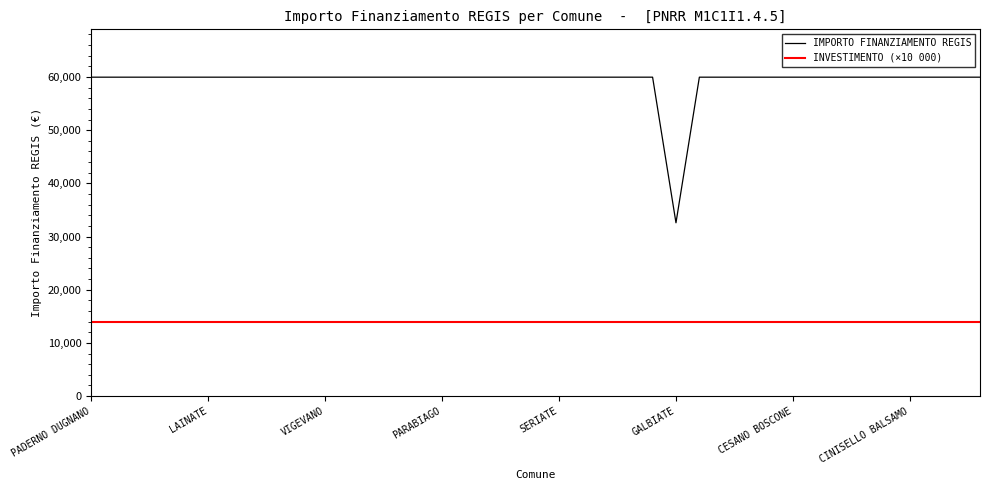

Reading left to right, transcribe all the data shown in this chart.

IMPORTO FINANZIAMENTO REGIS: 59966	59966	59966	59966	59966	59966	59966	59966	59966	59966	59966	59966	59966	59966	59966	59966	59966	59966	59966	59966	59966	59966	59966	59966	59966	32589	59966	59966	59966	59966	59966	59966	59966	59966	59966	59966	59966	59966	59966
INVESTIMENTO (×10 000): 14000	14000	14000	14000	14000	14000	14000	14000	14000	14000	14000	14000	14000	14000	14000	14000	14000	14000	14000	14000	14000	14000	14000	14000	14000	14000	14000	14000	14000	14000	14000	14000	14000	14000	14000	14000	14000	14000	14000